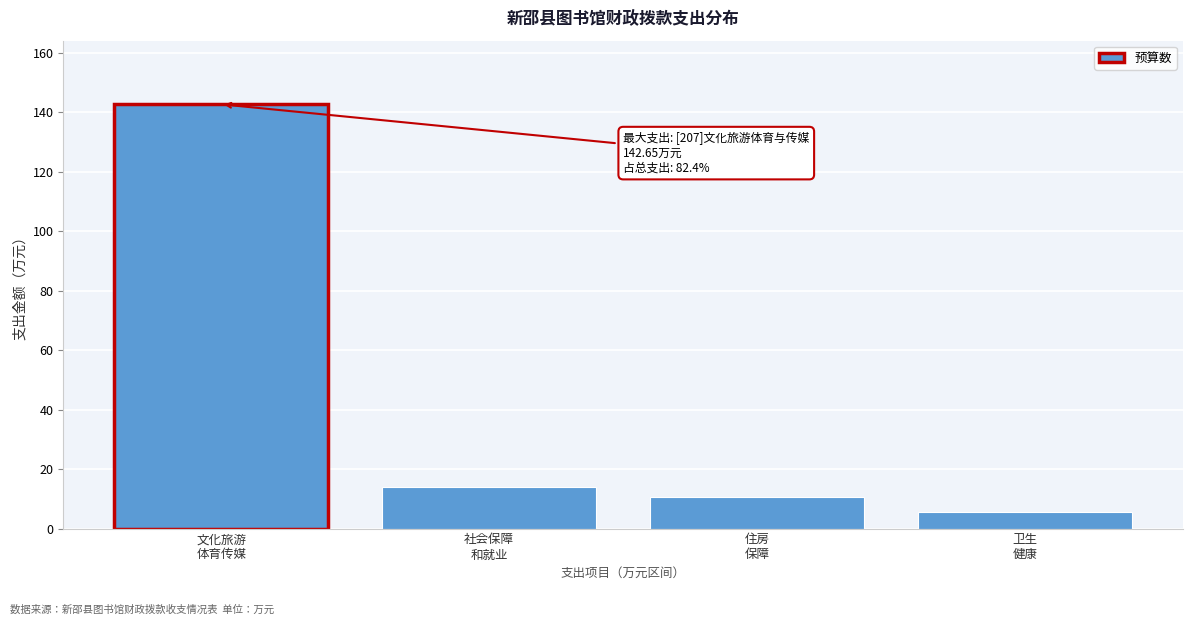

Reading right to left, list all the values displayed in this chart.

5.7	10.7	14.0	142.6